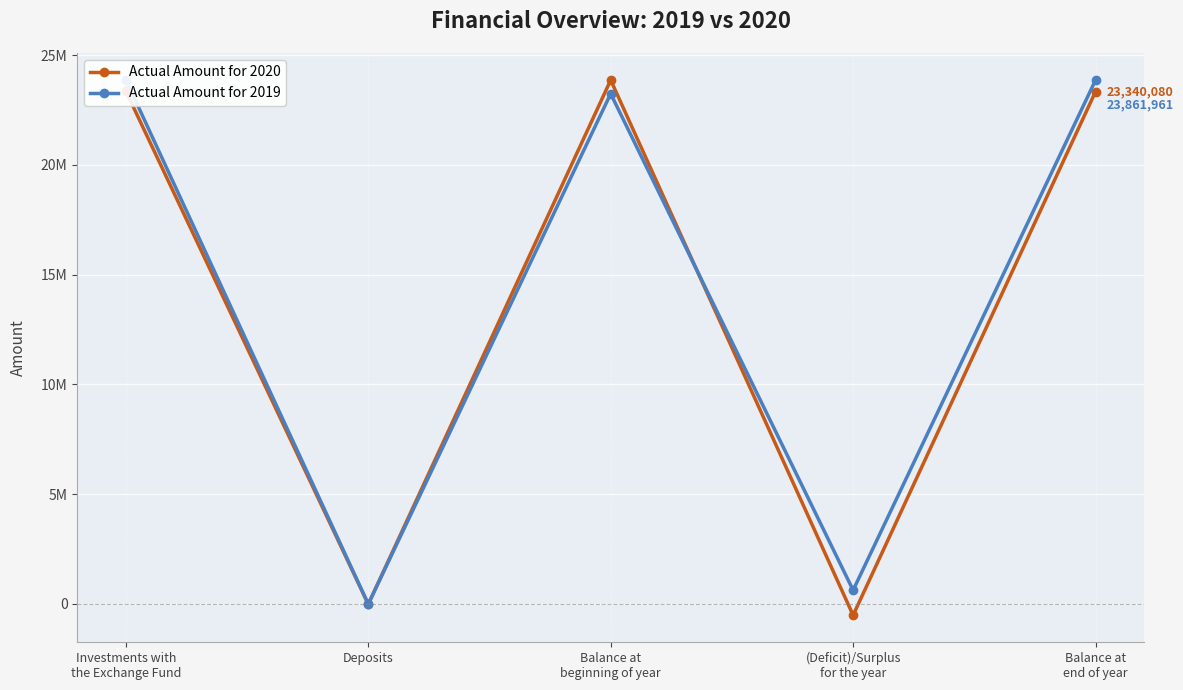

True or false: Actual Amount for 2019 has more than 2 points higher than both neighbors.

False